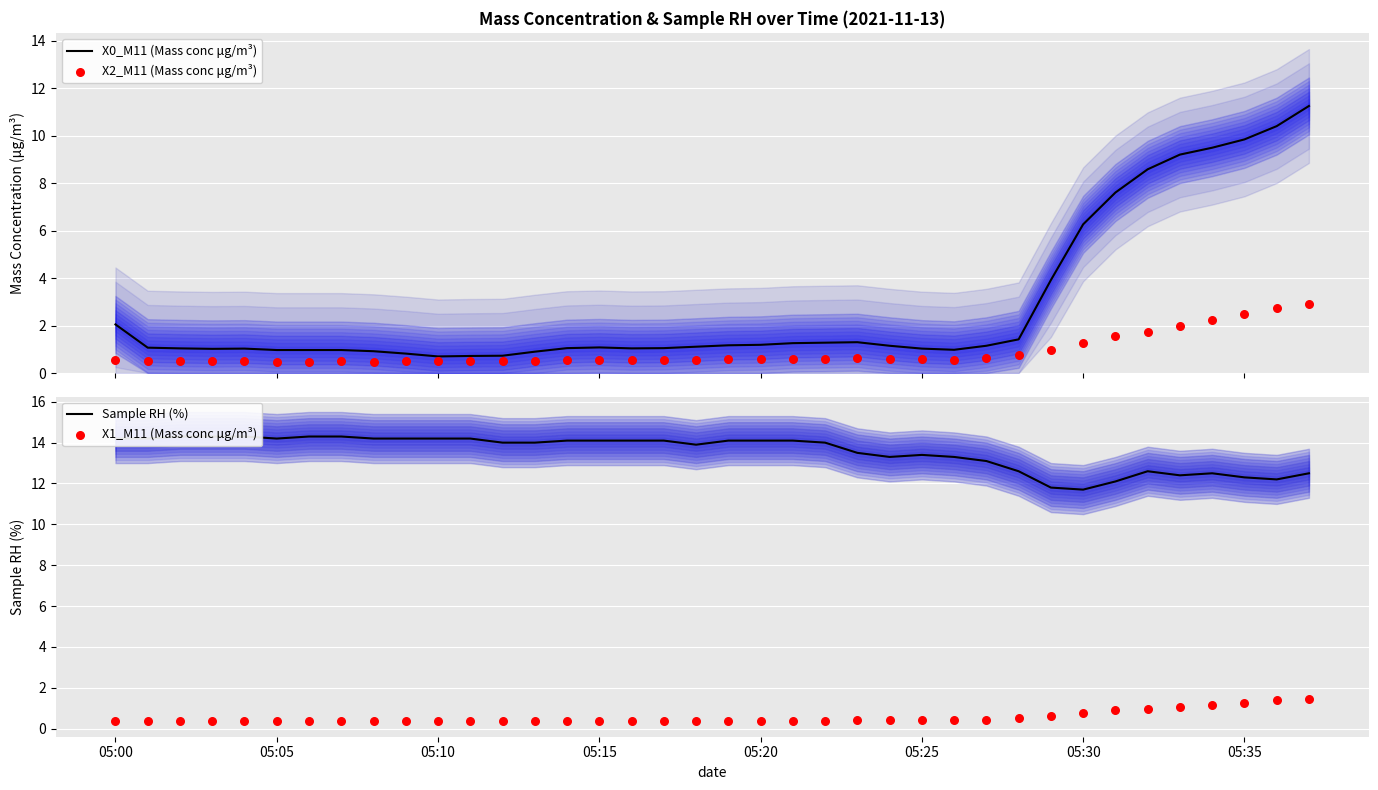

Which series has the widest spread of Y values?

X0_M11 (Mass conc μg/m³)